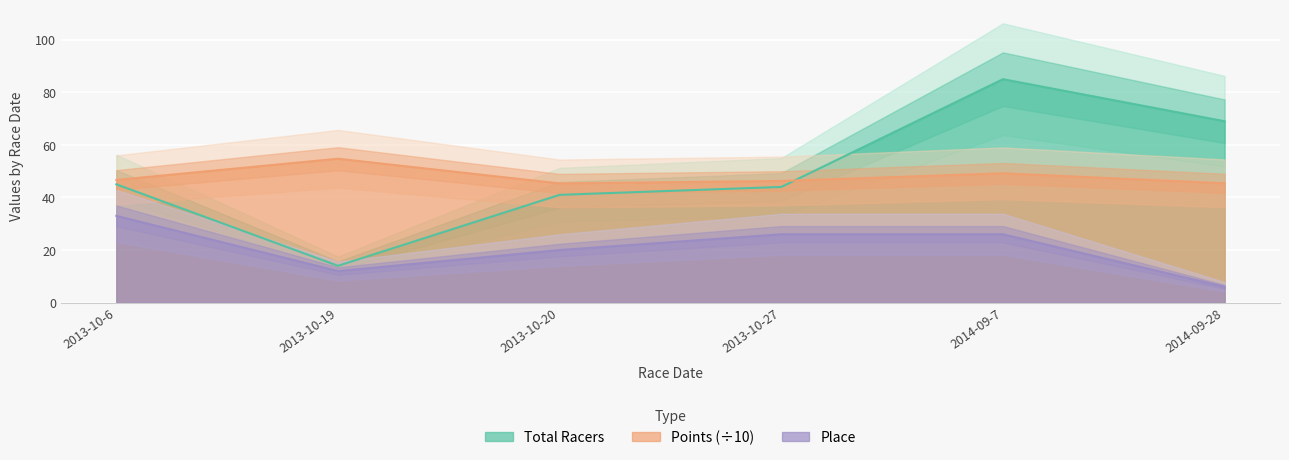

The value of Total Racers at 2014-09-7 is 30.7. True or false?

False